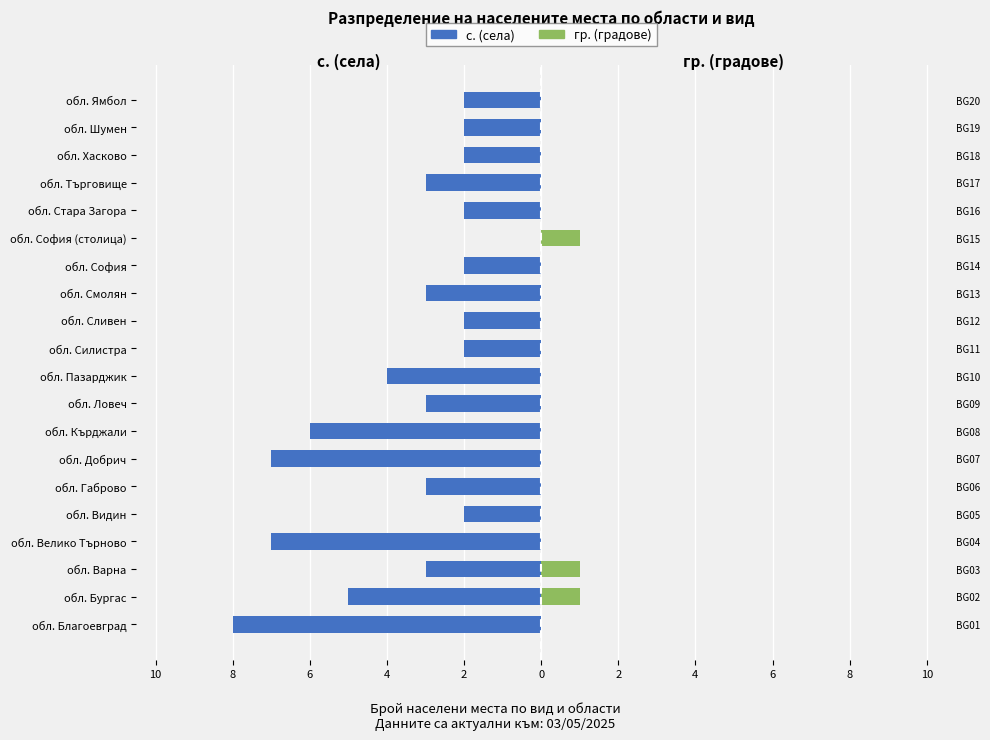

Are the bars grouped side by side (vs. stacked)?

Yes